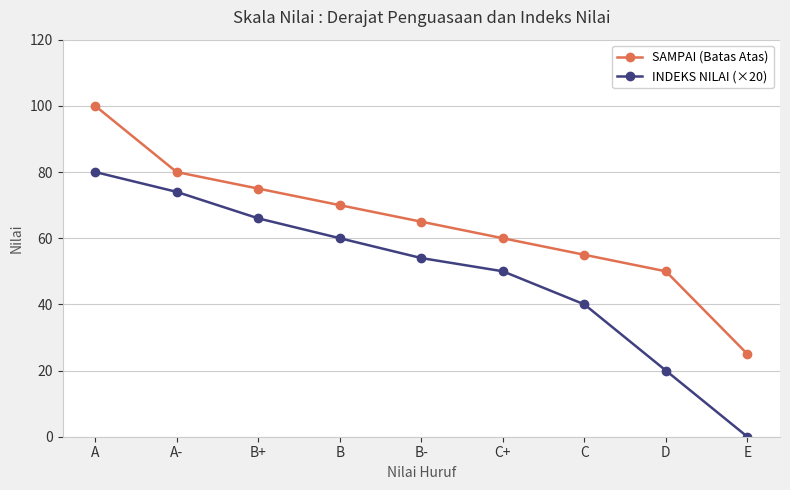

What is the difference between the maximum and minimum values in the SAMPAI (Batas Atas) series?

75.0